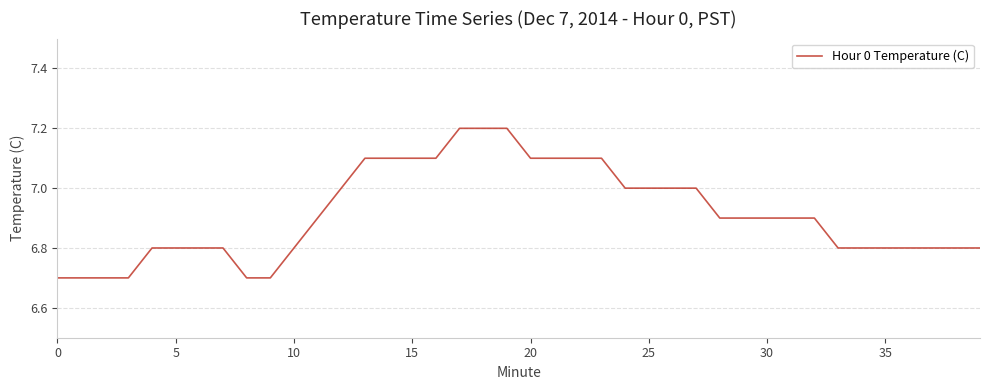

What is the greatest value displayed?

7.2